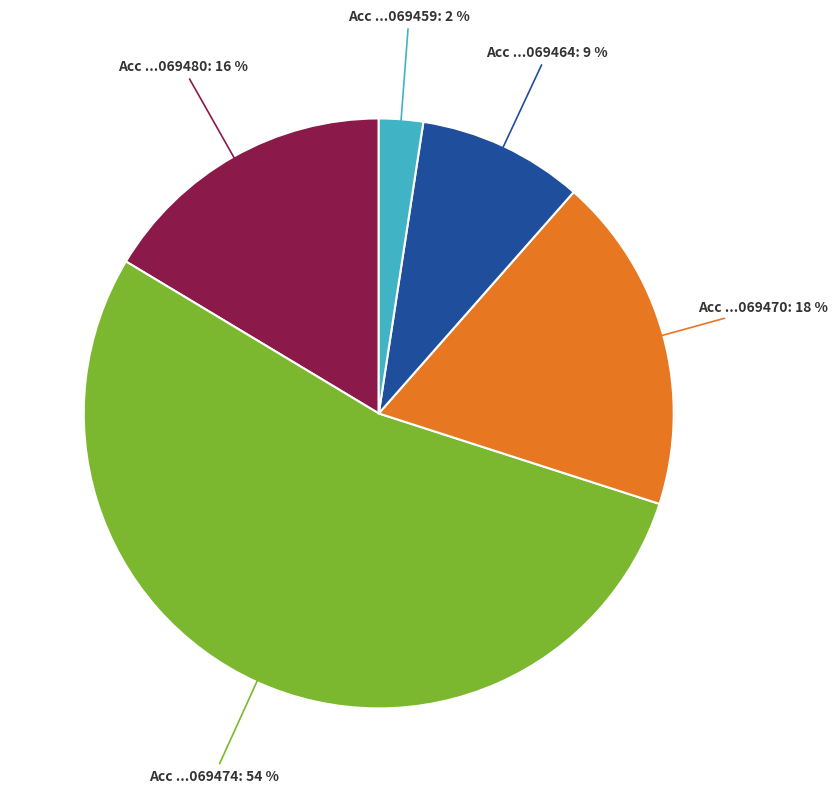

Is the sum of Acc ...069474: 54 % and Acc ...069459: 2 % greater than half?

Yes